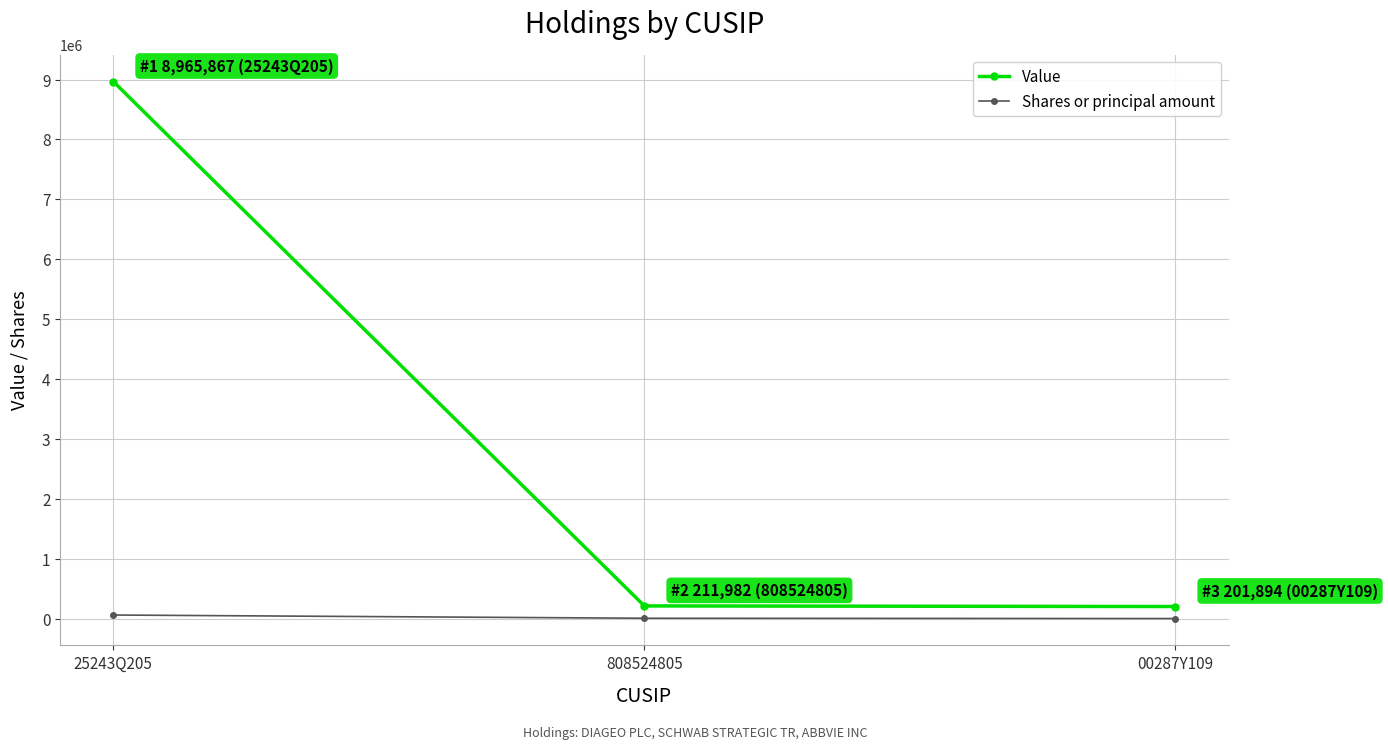

What is the sum of all Value values?

9379743